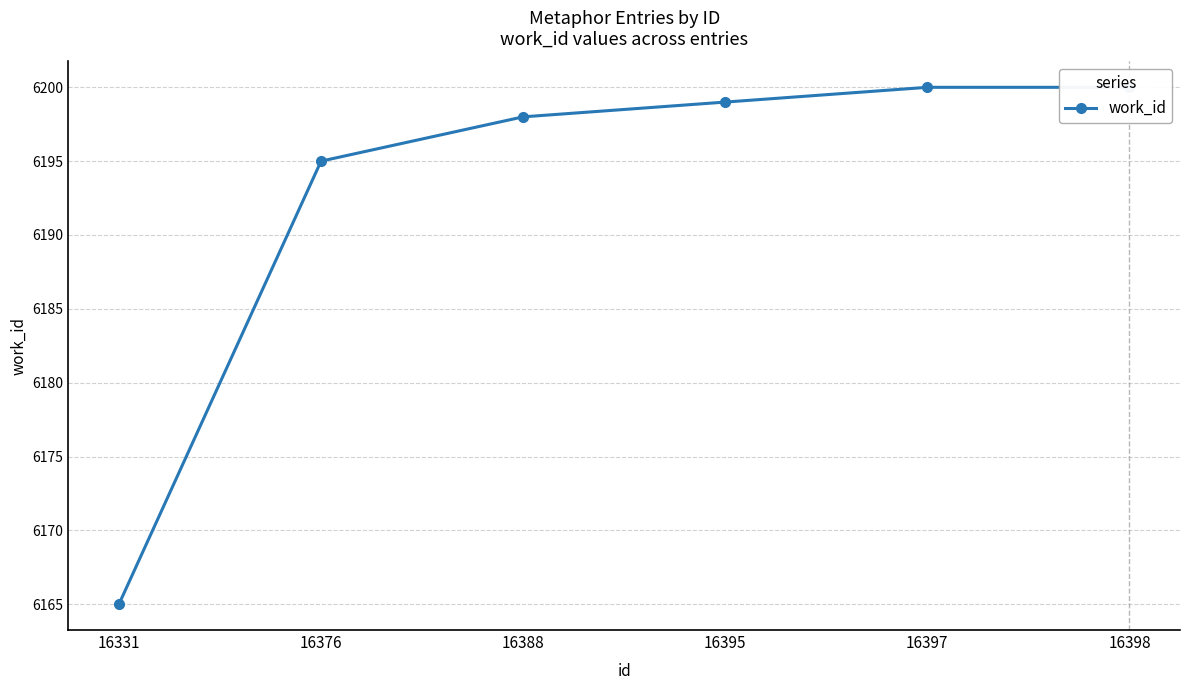

Is it true that the value at 16398 is 6200?

True